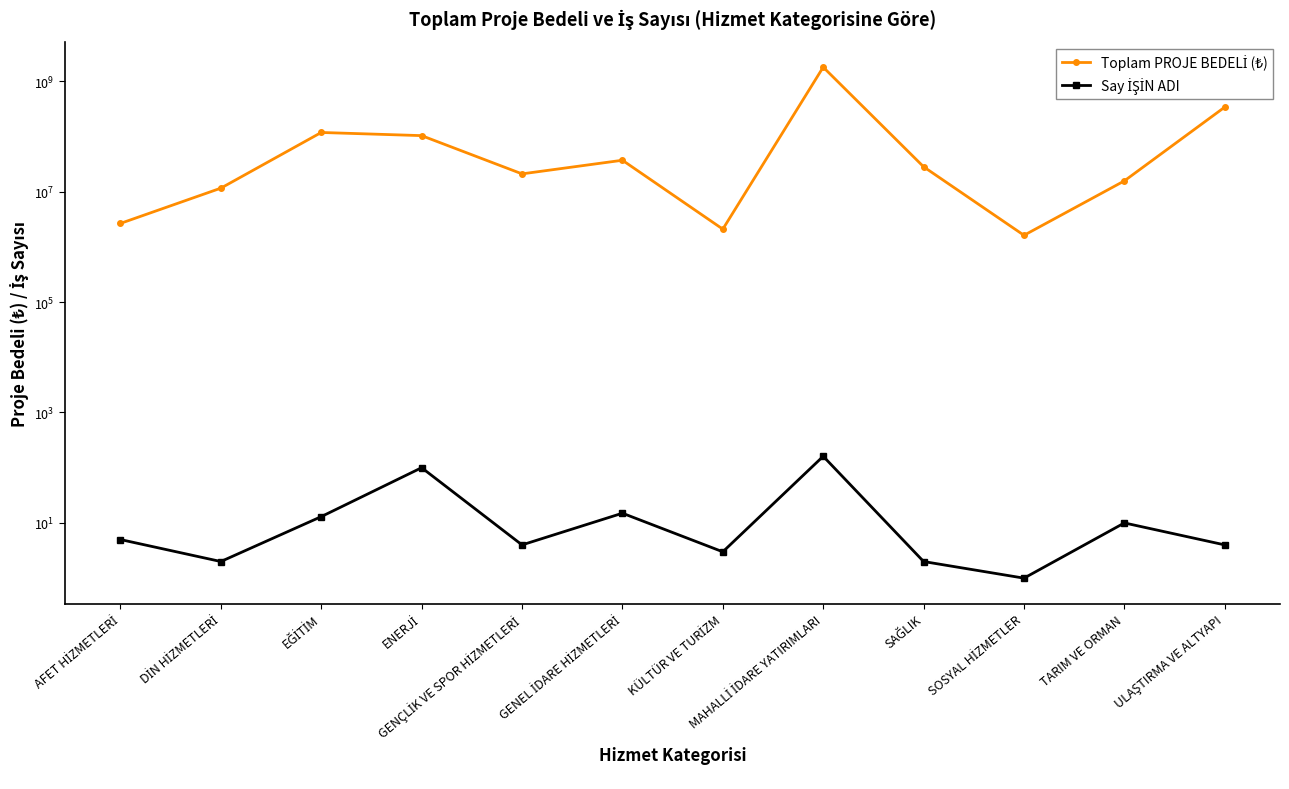

Which series changed the most between SOSYAL HİZMETLER and ULAŞTIRMA VE ALTYAPI?

Toplam PROJE BEDELİ (₺)